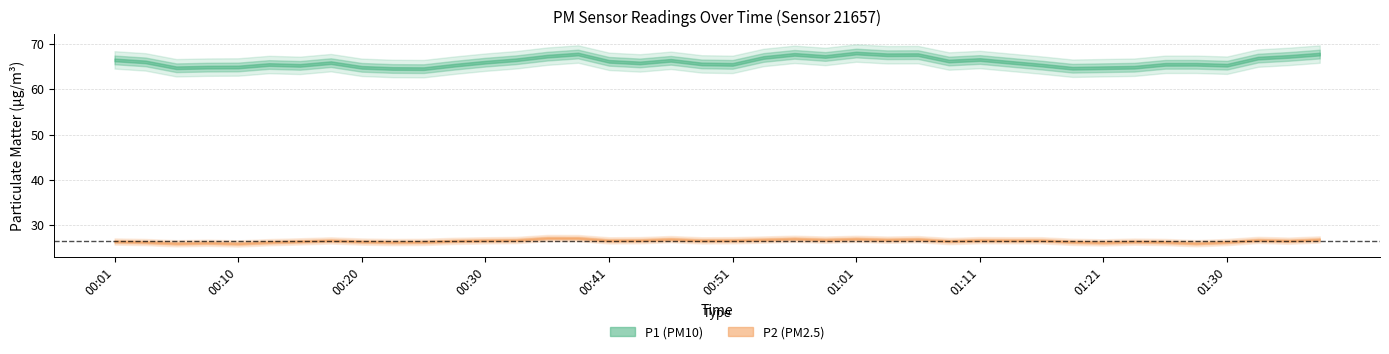

List the series in order of their peak value, lowest first.

P2, P1